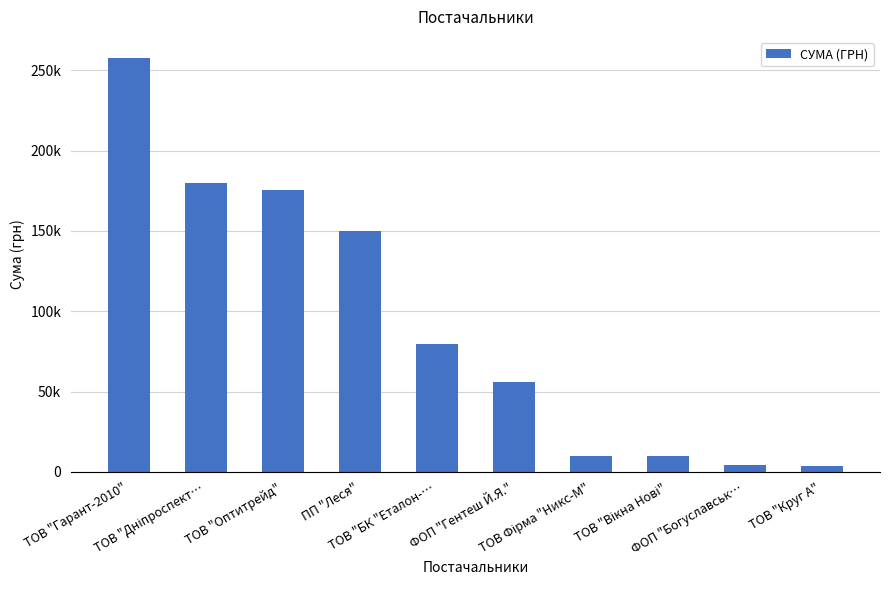

Are the bars horizontal?

No